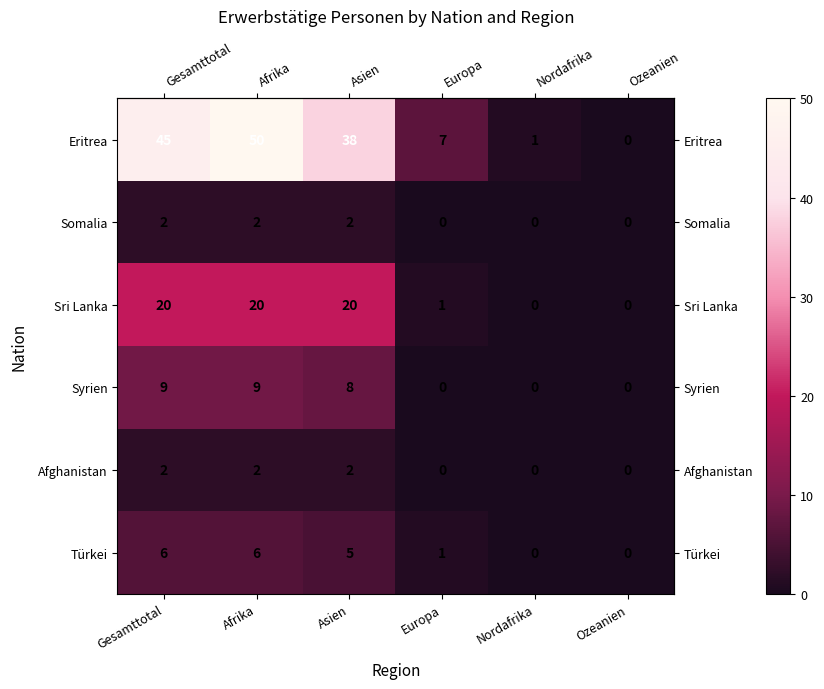

Is it true that Syrien equals 0 at Europa?

True